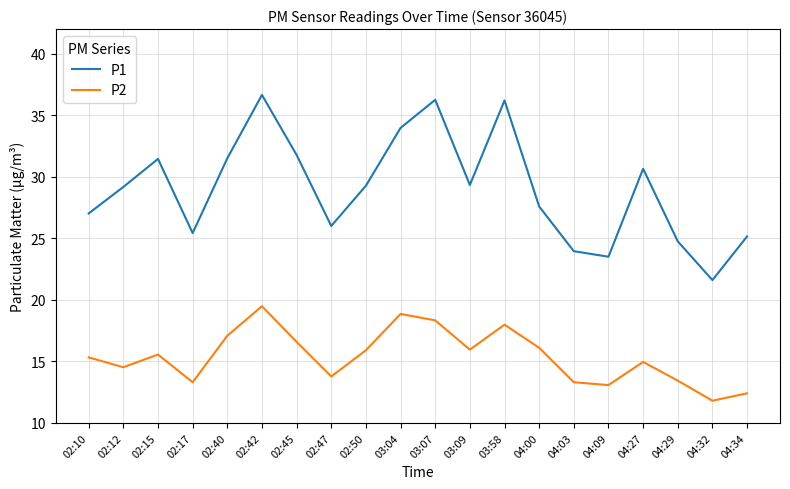

Does the chart have visible grid lines?

Yes